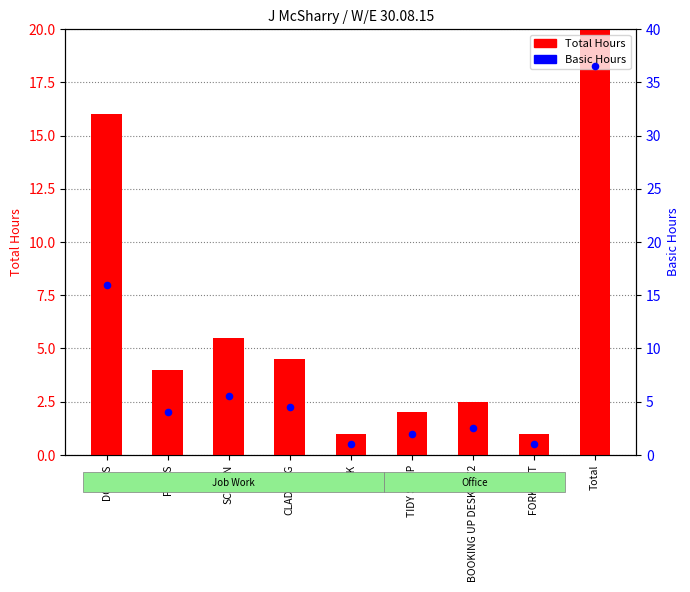

Is the value of Basic Hours at TIDY SHOP greater than the value of Total Hours at Total?

No